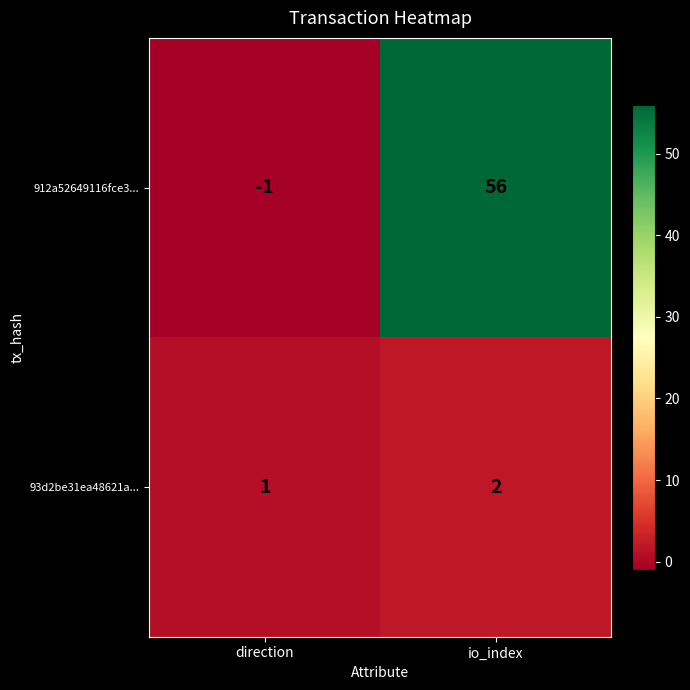

The 912a52649116fce3... series shows -1 at direction. True or false?

True